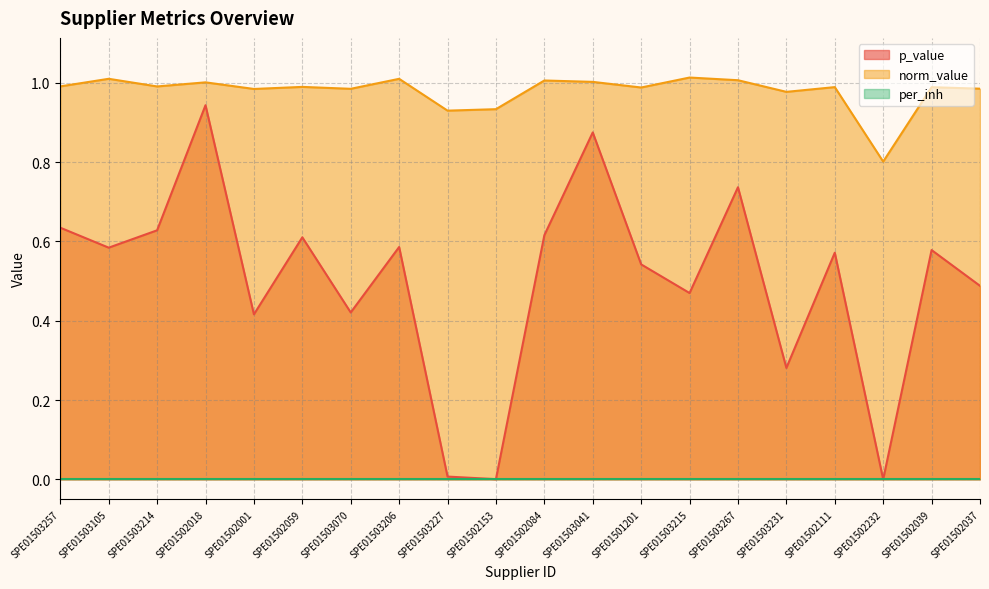

What is the label of the 7th point from the right?

SPE01503215